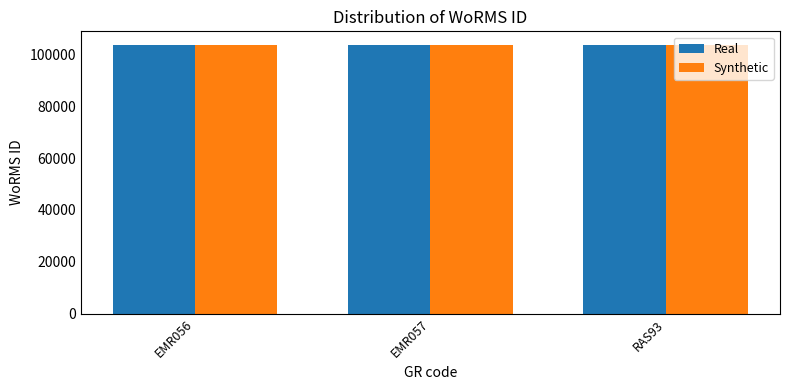

How many Real values are between 103483 and 103710?

3